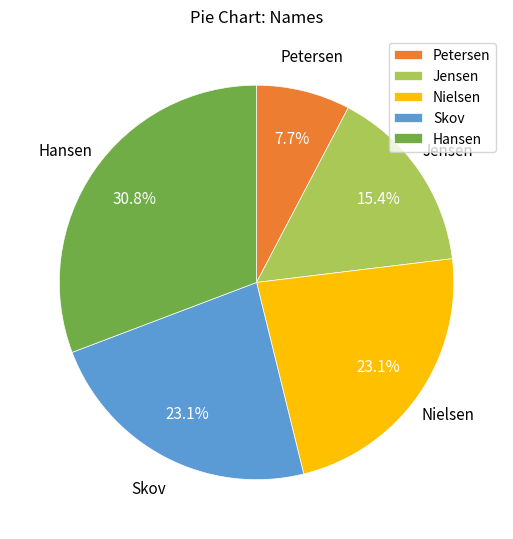

Which slice is the largest?

Hansen